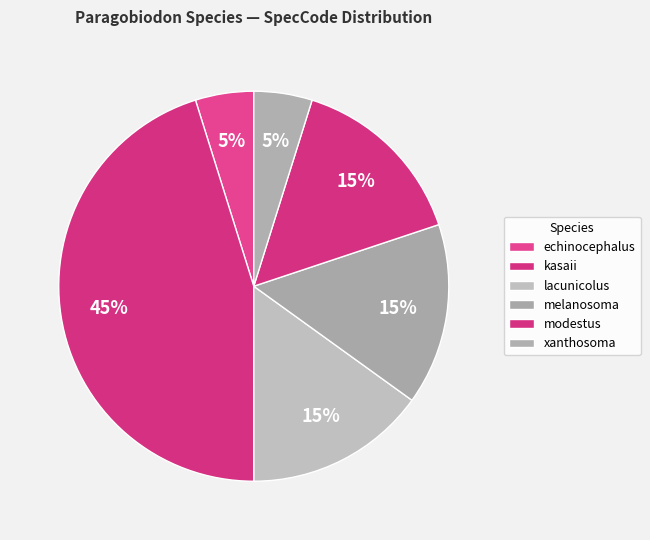

What portion of the pie excludes echinocephalus?

95.2%